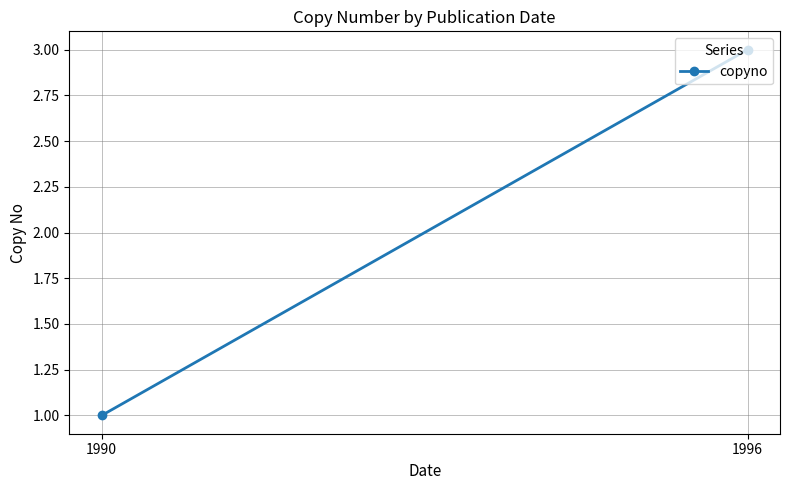

What is the difference between the maximum and minimum values?

2